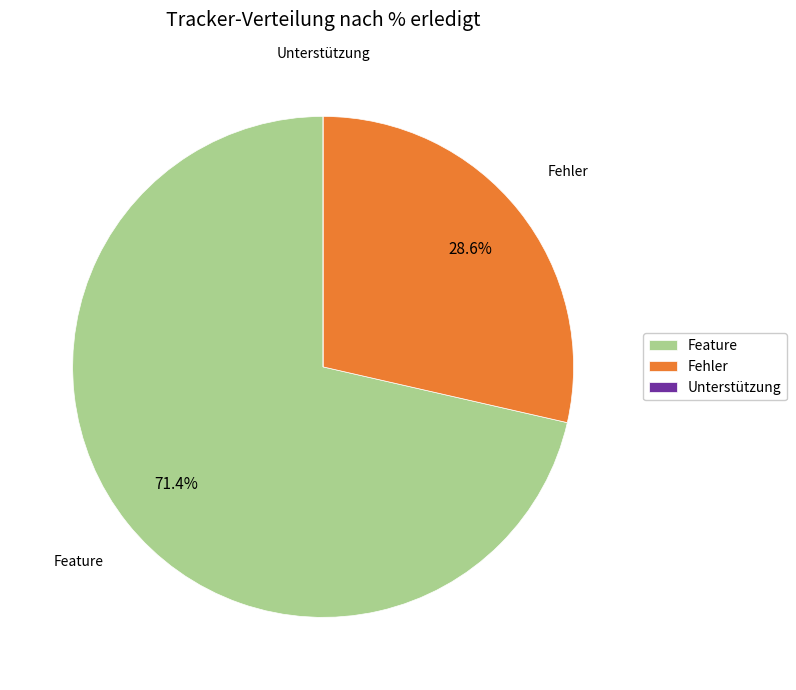

How much of the chart is everything except Fehler?

71.4%